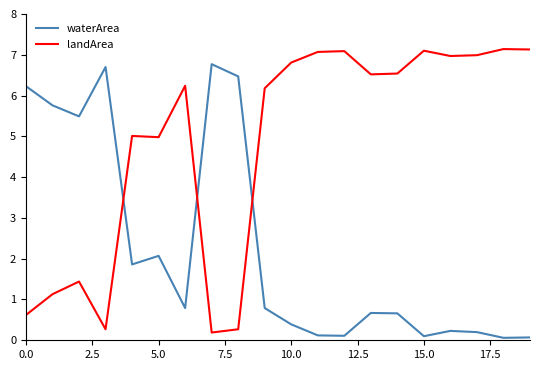

Which series has the largest total across all categories?

landArea